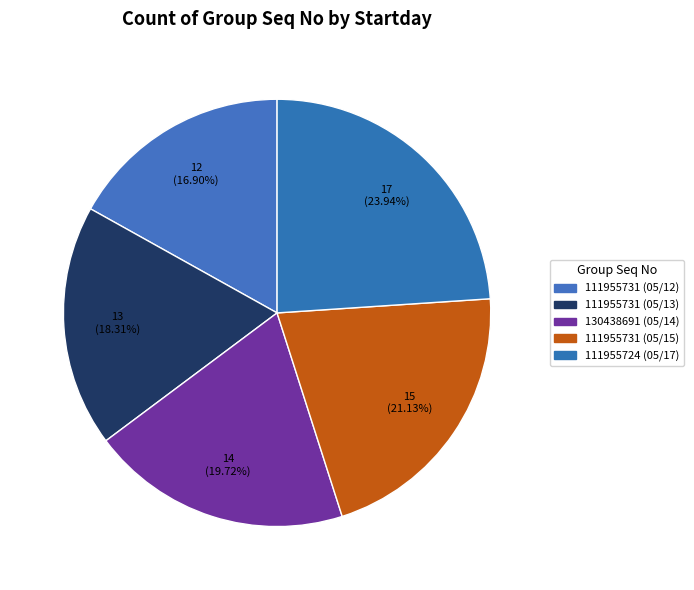

Count the number of slices in the pie.

5